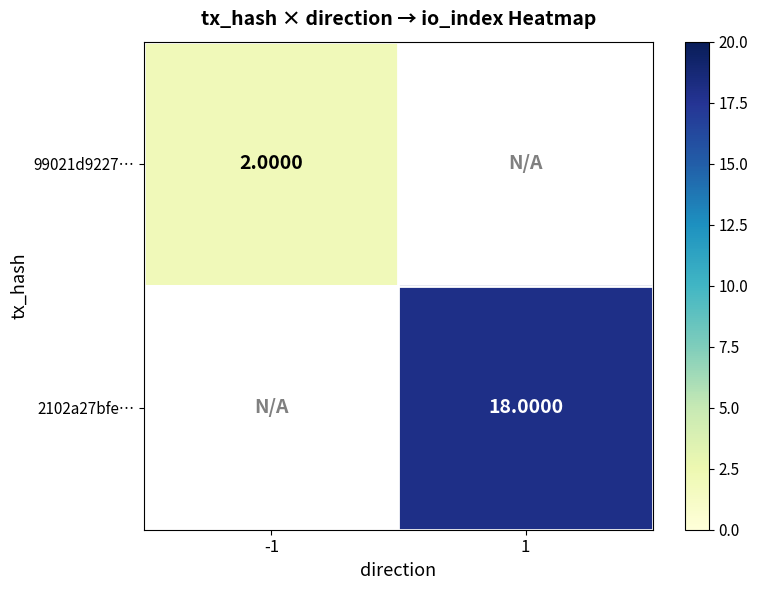

Which category has the highest value across all series?

1